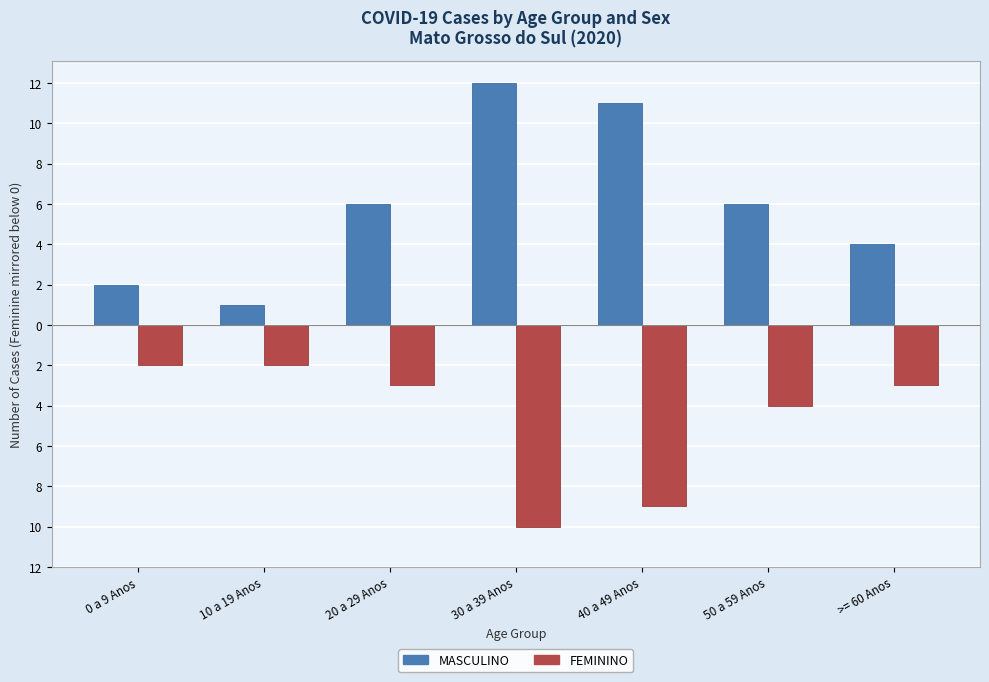

Reading left to right, extract all data points from this chart.

MASCULINO: 2	1	6	12	11	6	4
FEMININO: -2	-2	-3	-10	-9	-4	-3